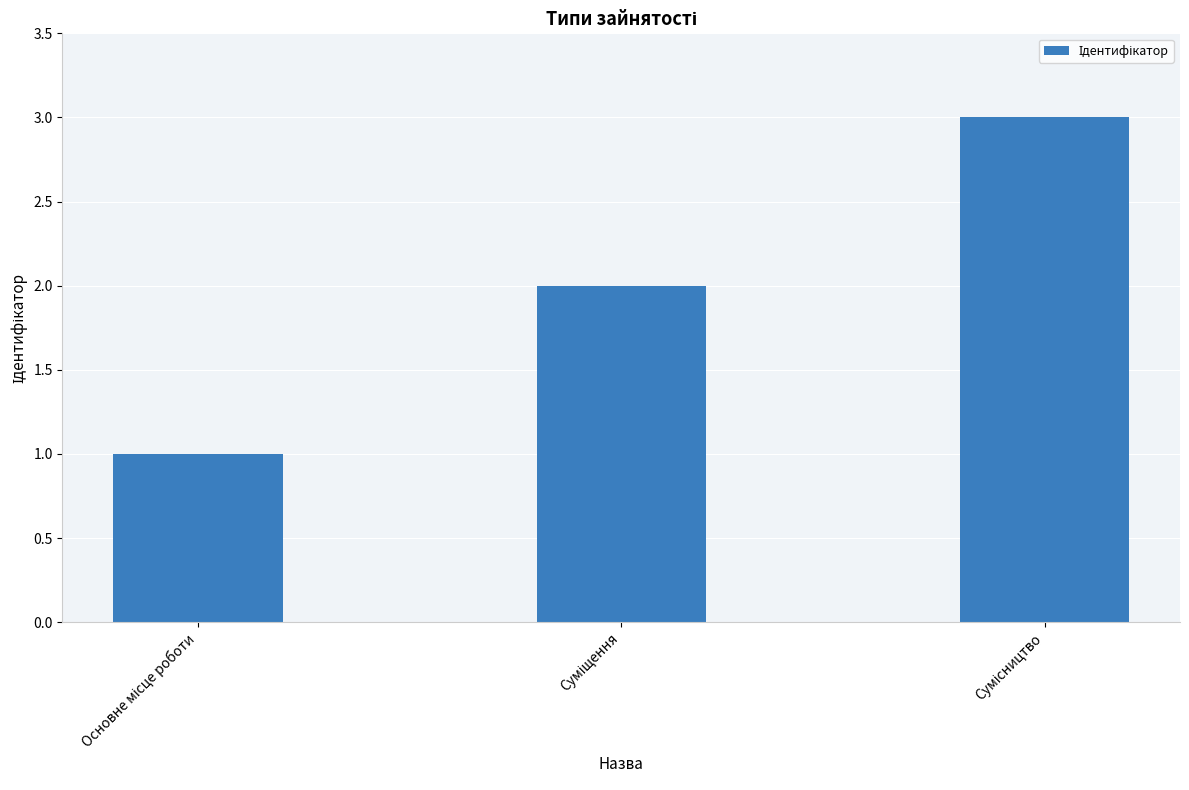

What is the sum of all values?

6